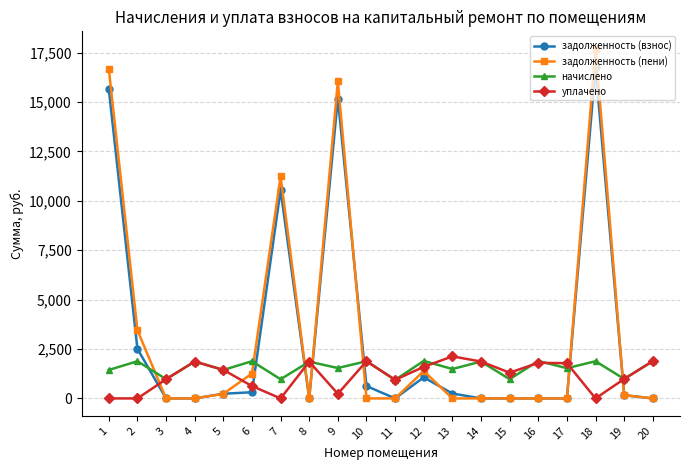

True or false: задолженность (пени) has more than 1 points higher than both neighbors.

True